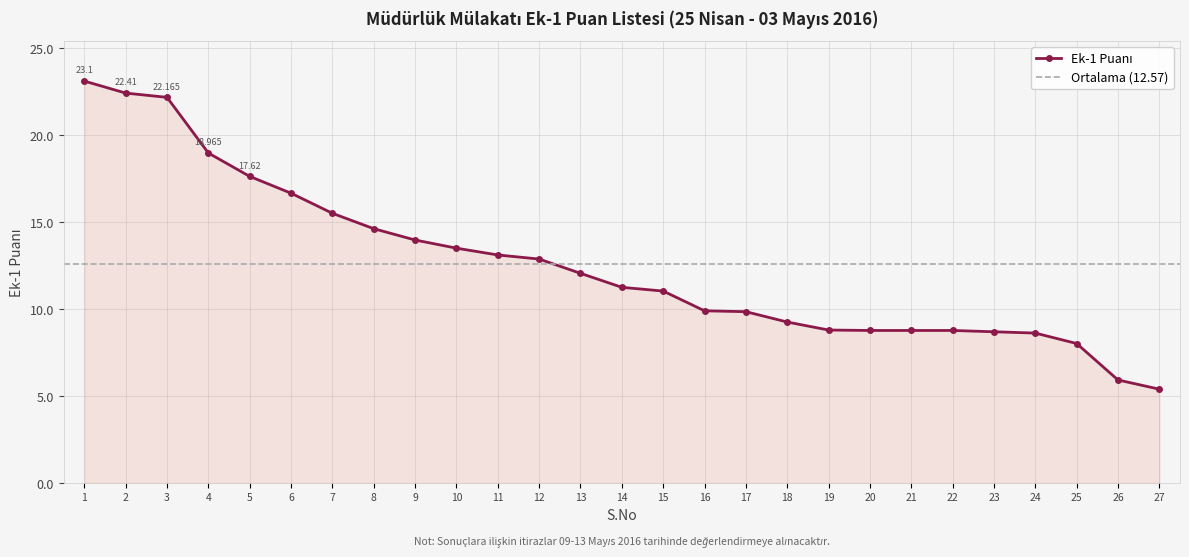

What is the value of the 6th point from the left?

16.7